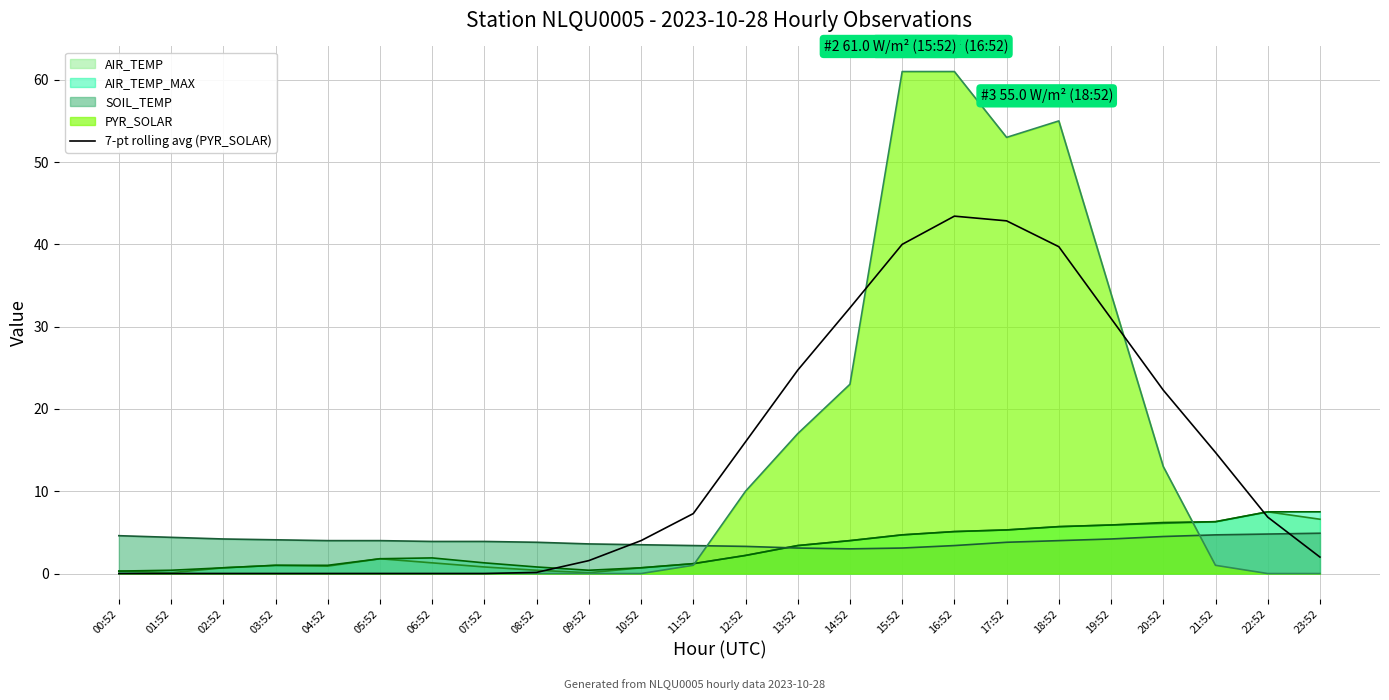

How many values exceed 6?

12